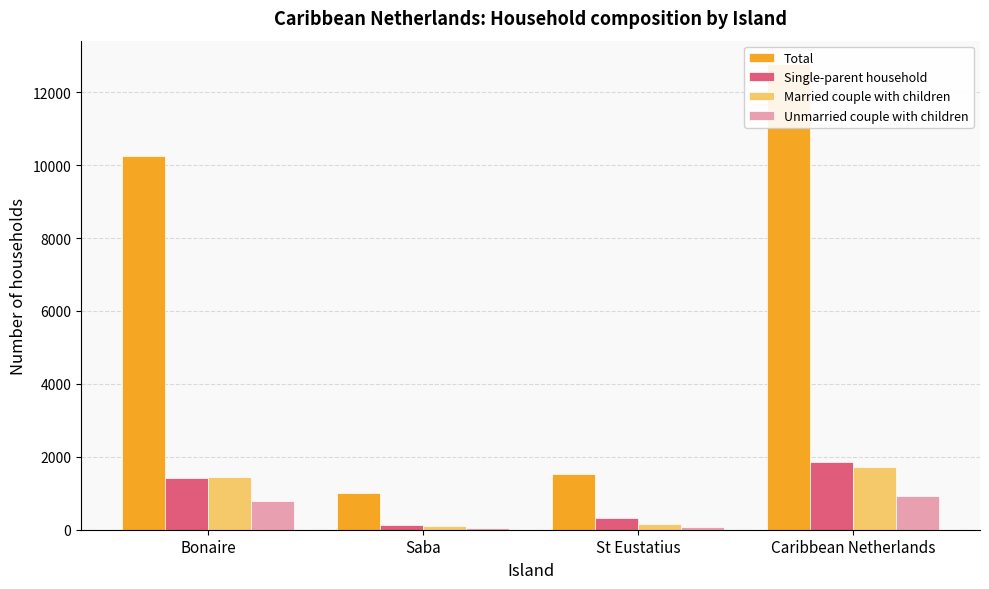

Reading left to right, transcribe all the data shown in this chart.

Total: 10253	994	1529	12776
Single-parent household: 1425	119	327	1871
Married couple with children: 1445	113	163	1721
Unmarried couple with children: 795	53	73	921